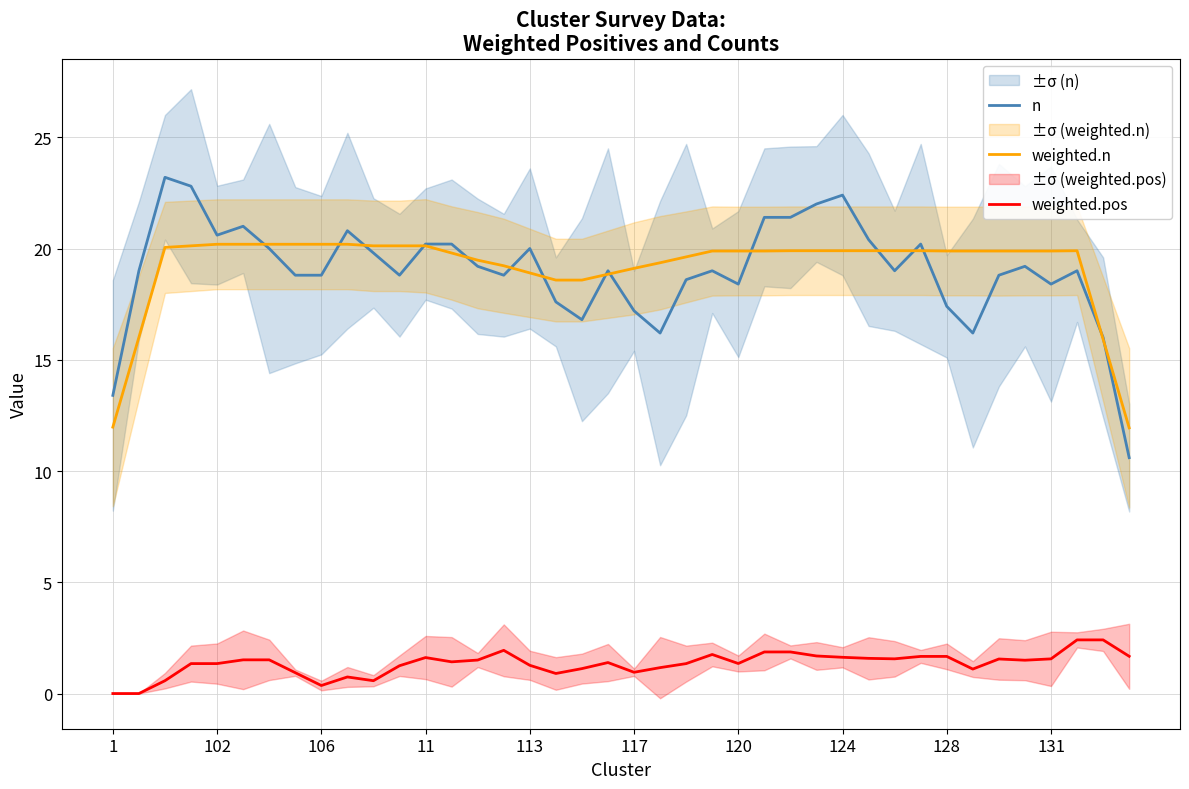

True or false: weighted.pos has a value of 1.6 at 34.

True